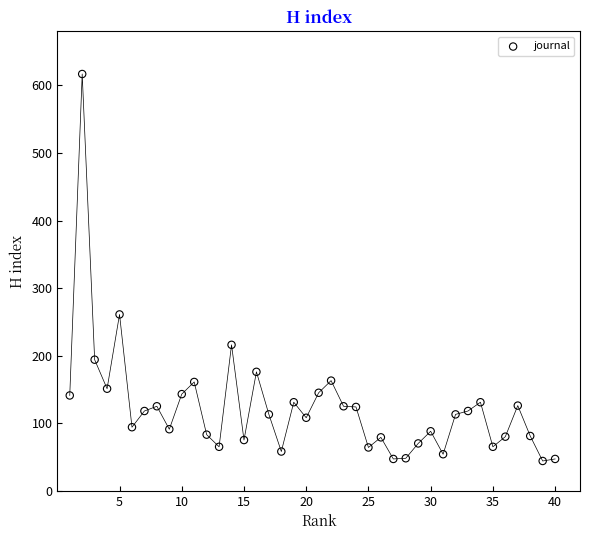

What Y value in the scatter plot is closest to 330?

261